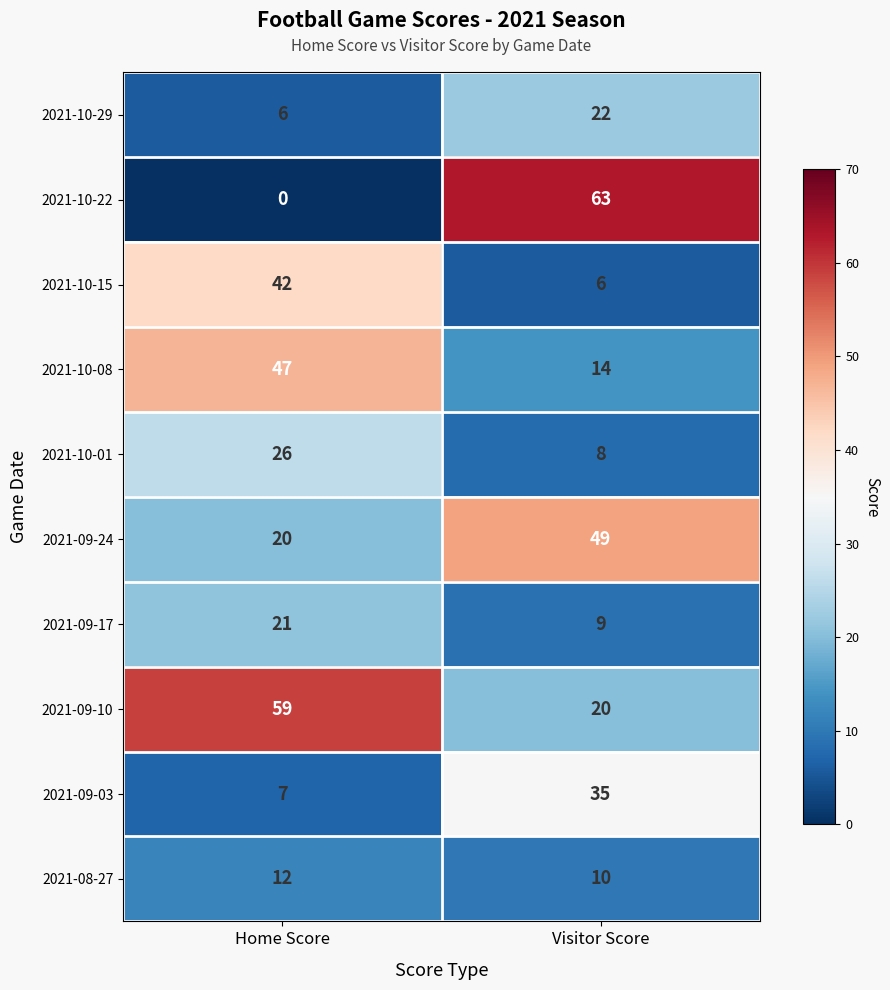

Is it true that 2021-09-17 equals 33 at Home Score?

False